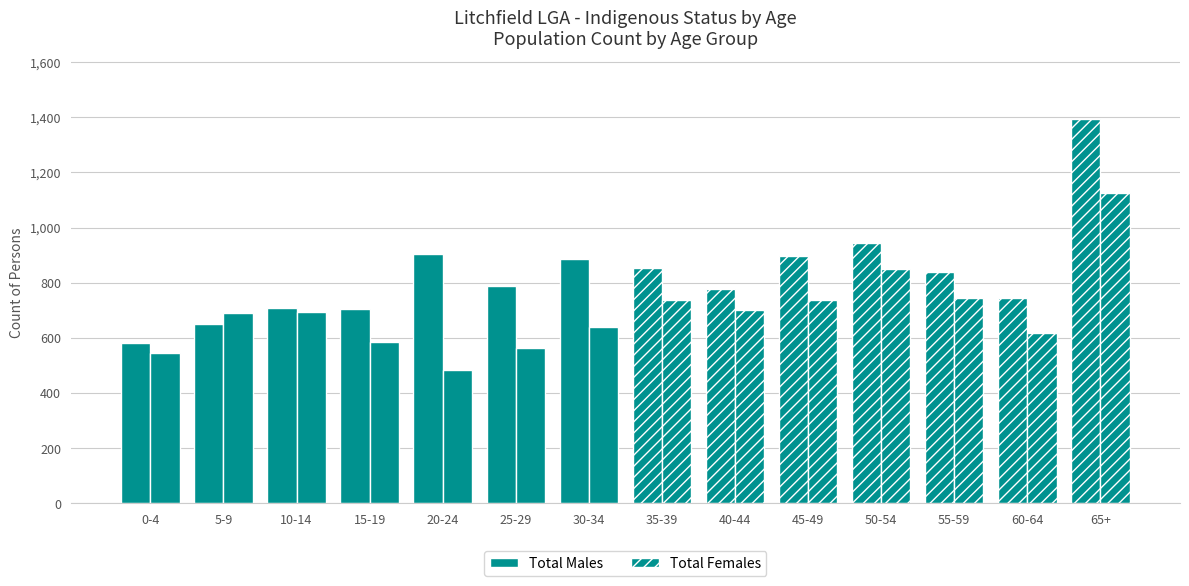

How many bars are there in total?

28